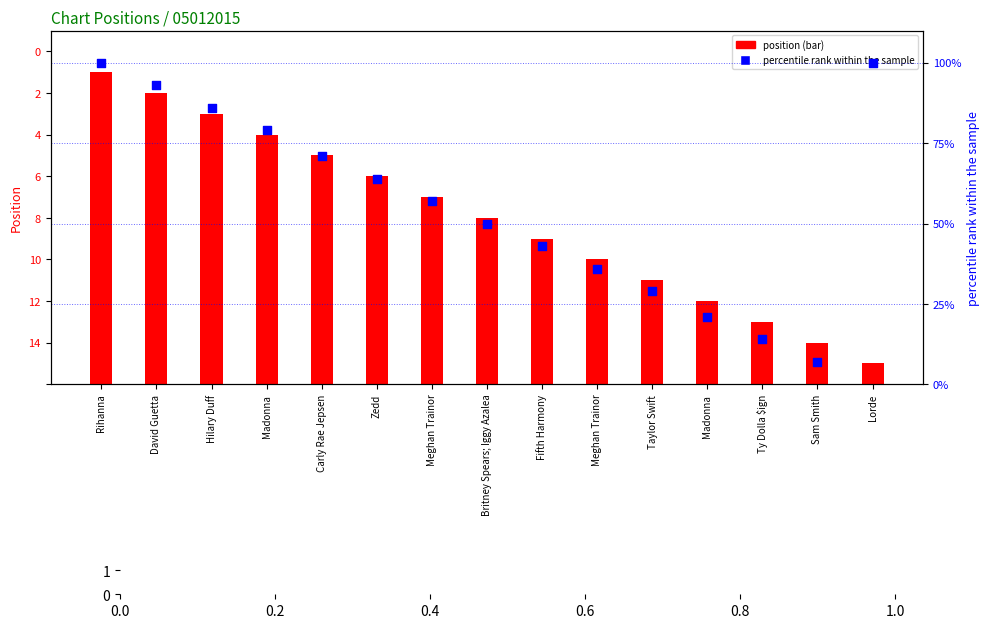

Which series reaches the minimum Y coordinate?

position (inverted)